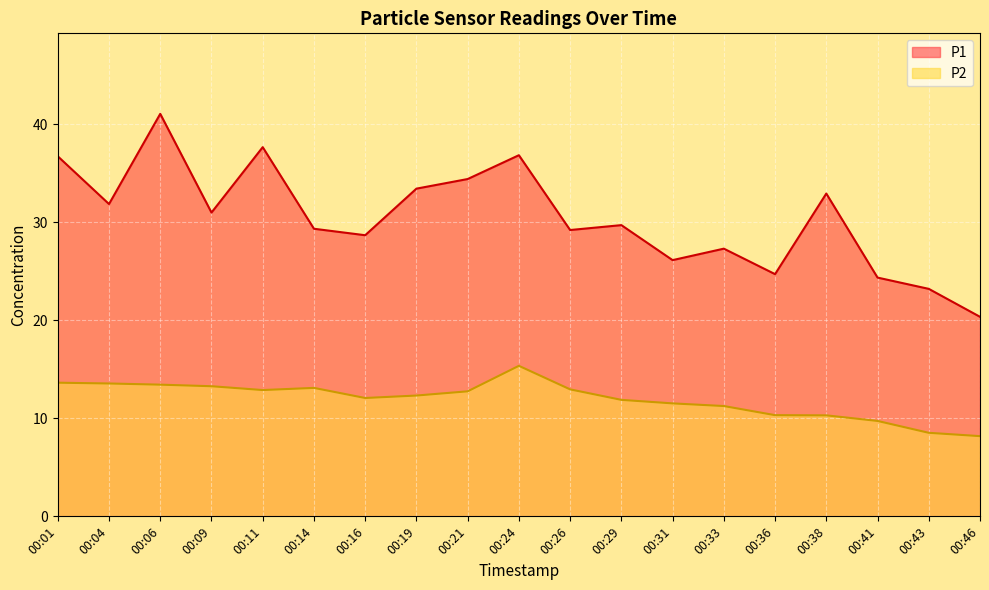

True or false: P2 and P1 intersect in this chart.

False